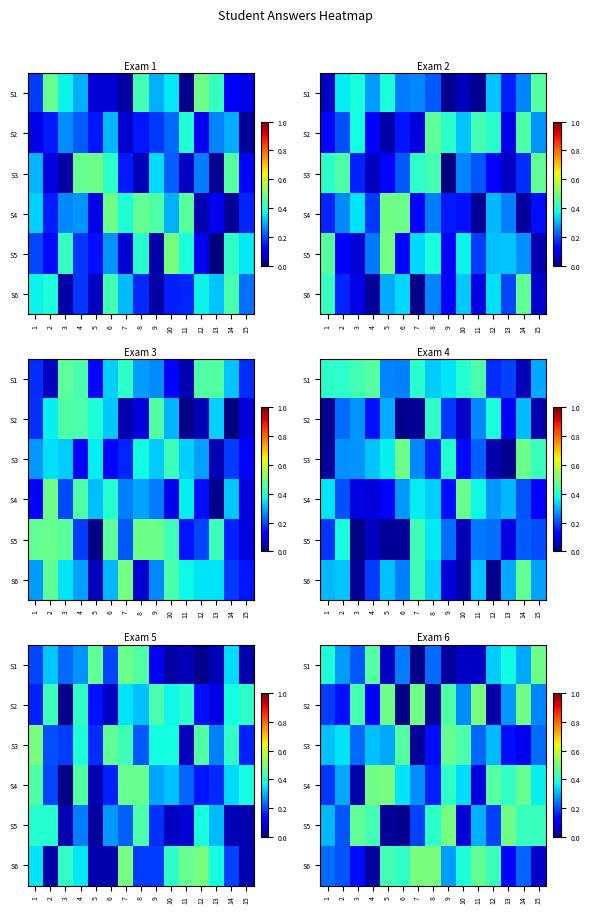

List the series in order of their peak value, lowest first.

S3, S1, S4, S5, S2, S6